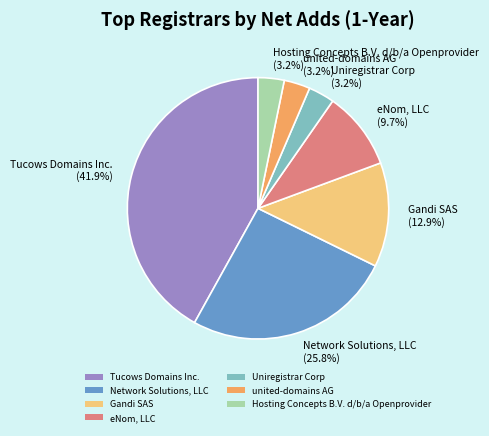

True or false: Tucows Domains Inc. accounts for 42% of the total.

True